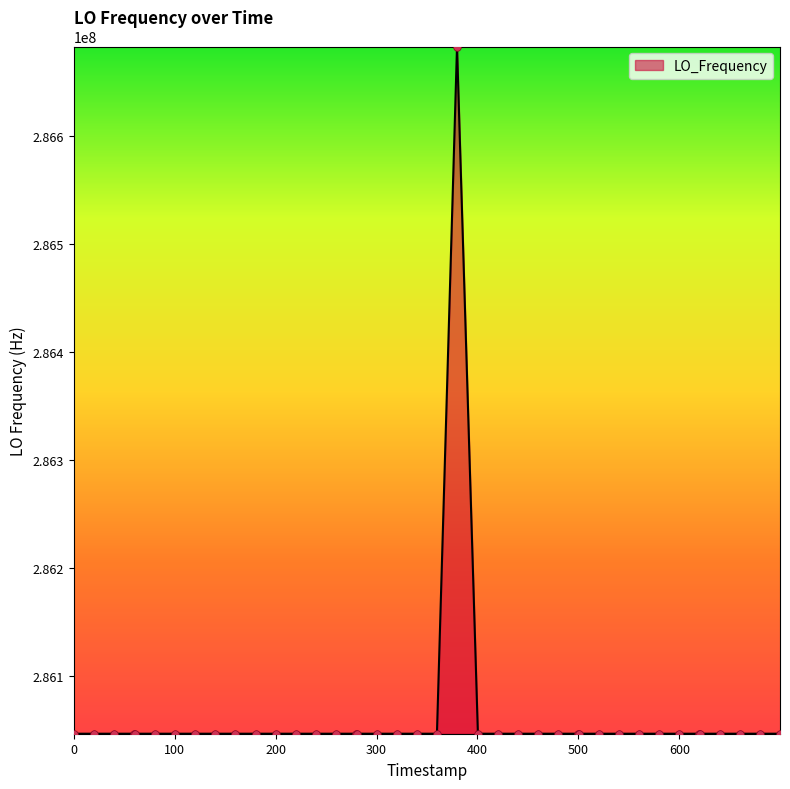

What is the difference between the maximum and minimum values?

635708.3